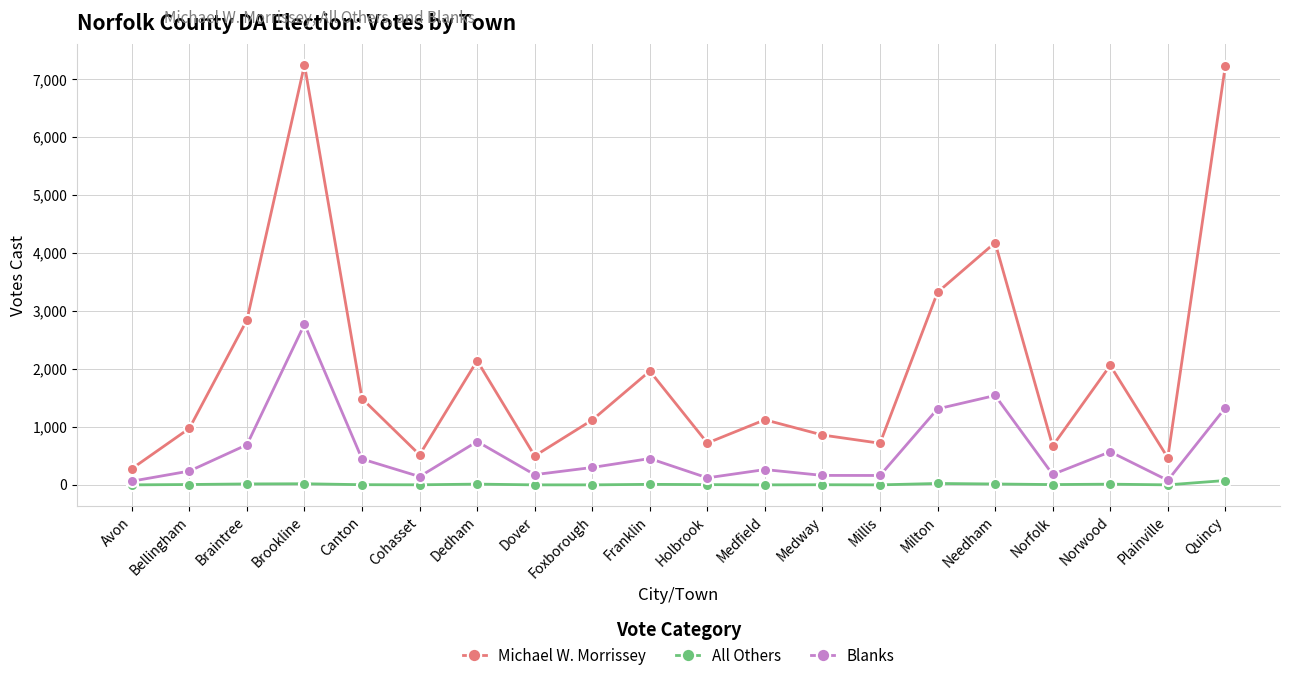

At which category is the sum across all series the highest?

Brookline